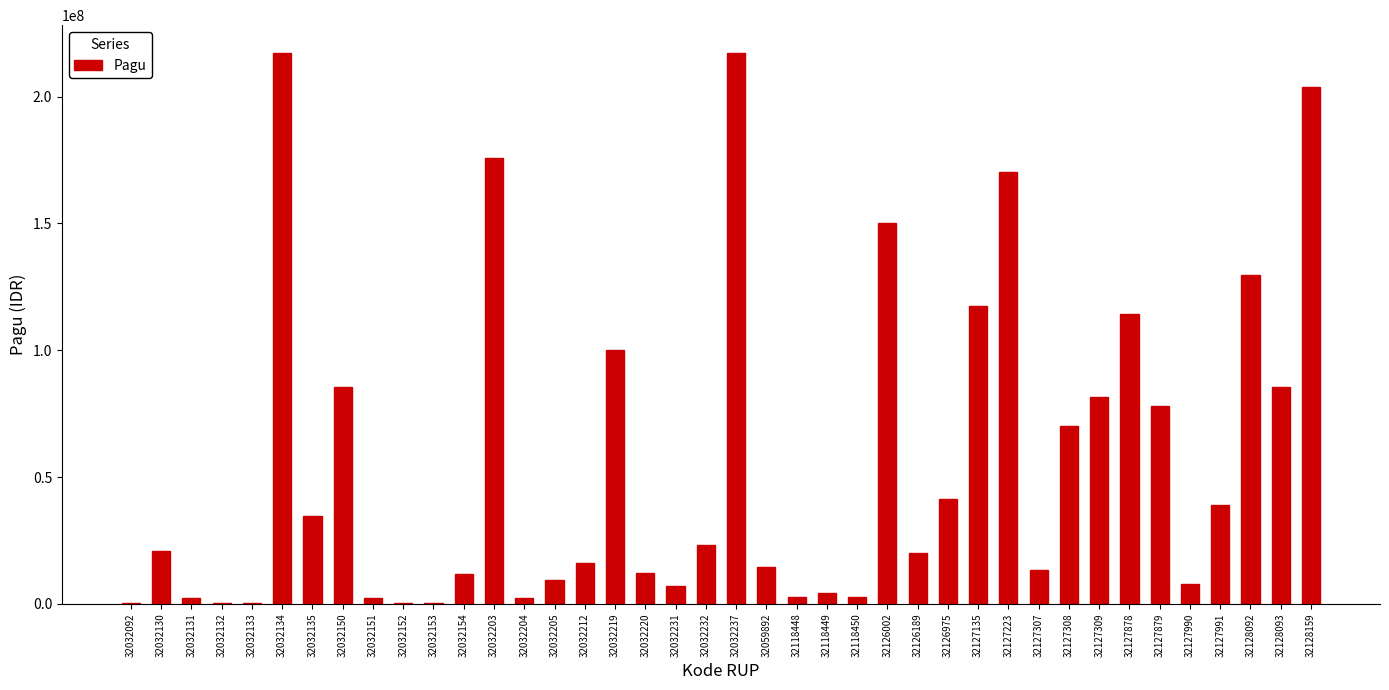

Is it true that the value at 32032203 is 175952000?

True